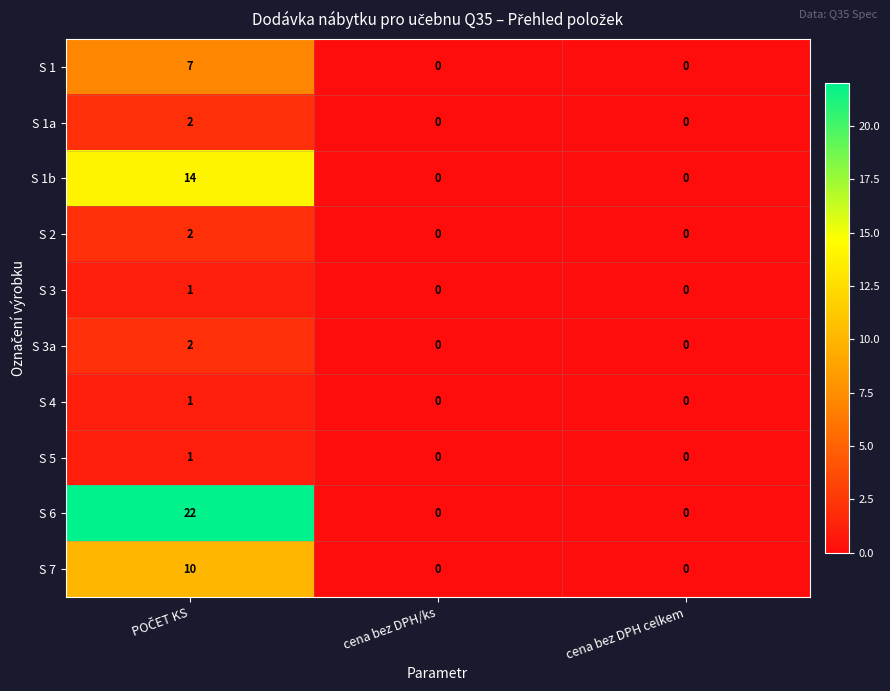

Which series has the widest spread of values?

S 6